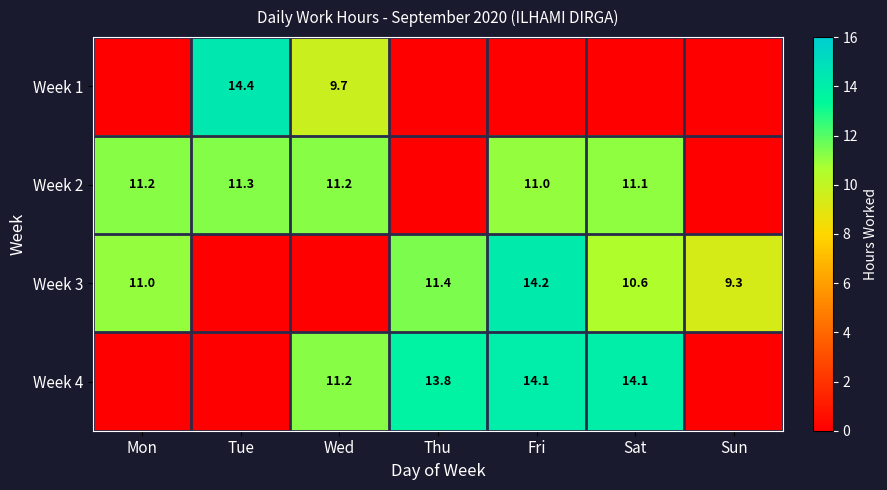

Count the number of data series in this chart.

4